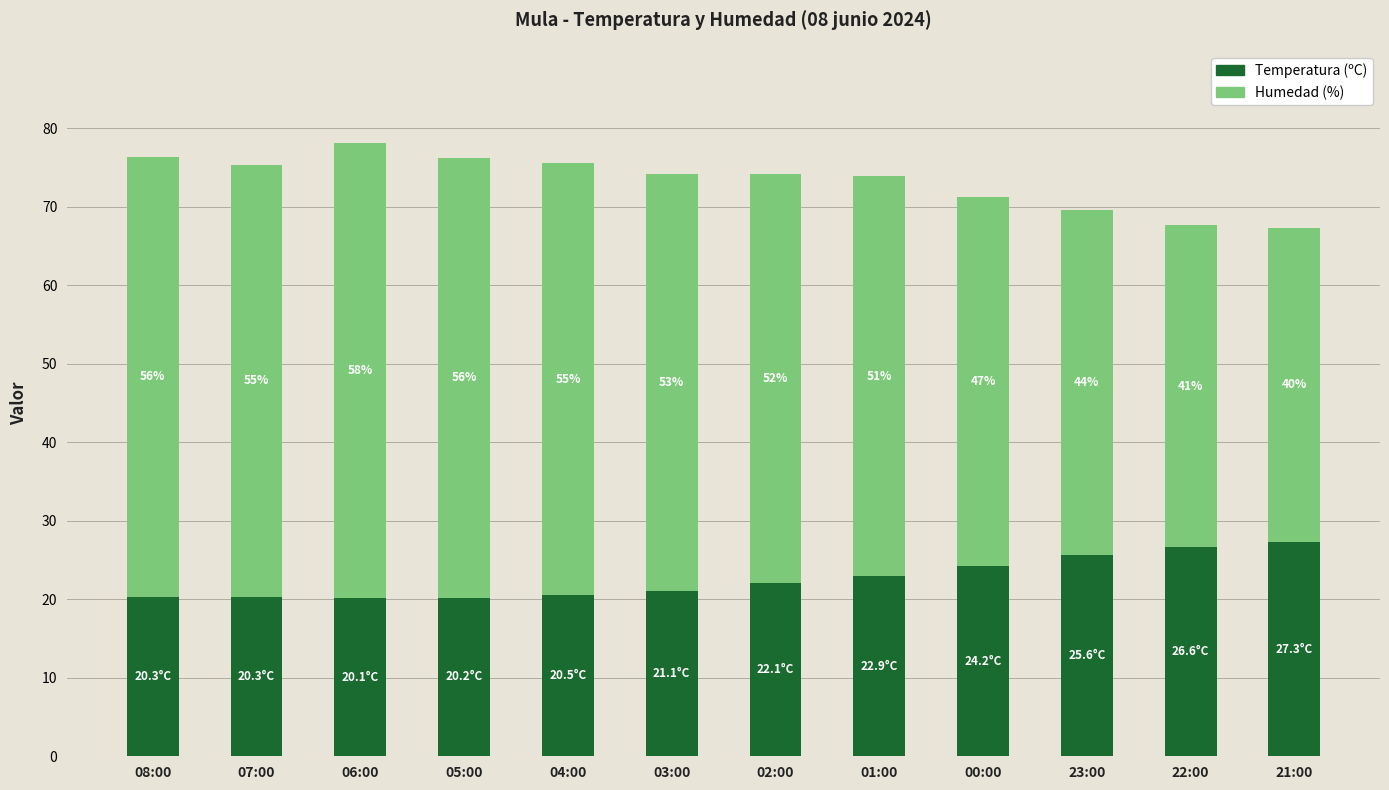

What is the total value across all series at 02:00?

74.1